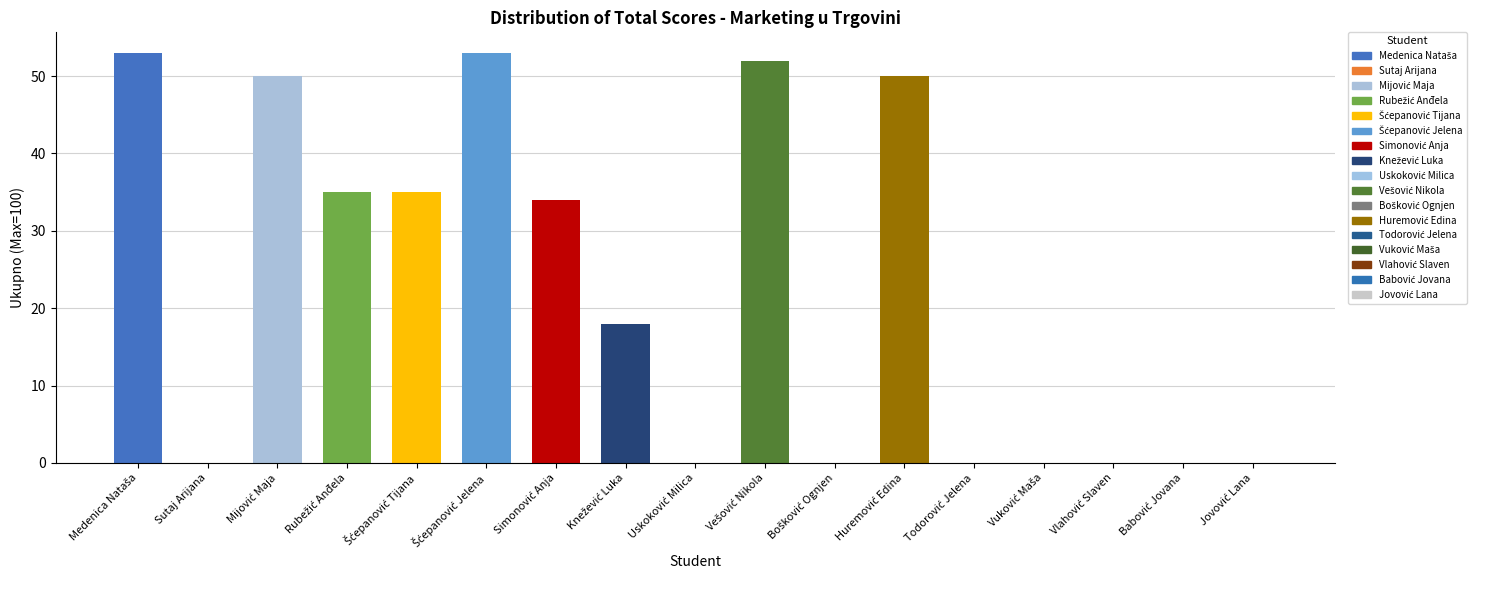

Is it true that the value at Sutaj Arijana is 0?

True